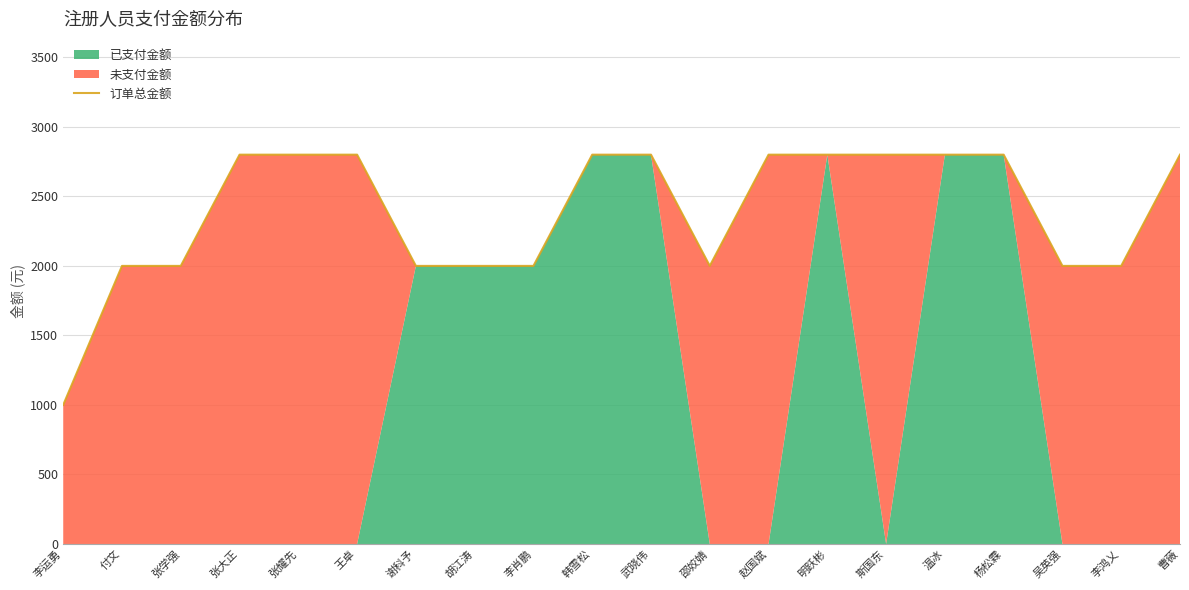

Which category has the lowest value across all series?

李运勇